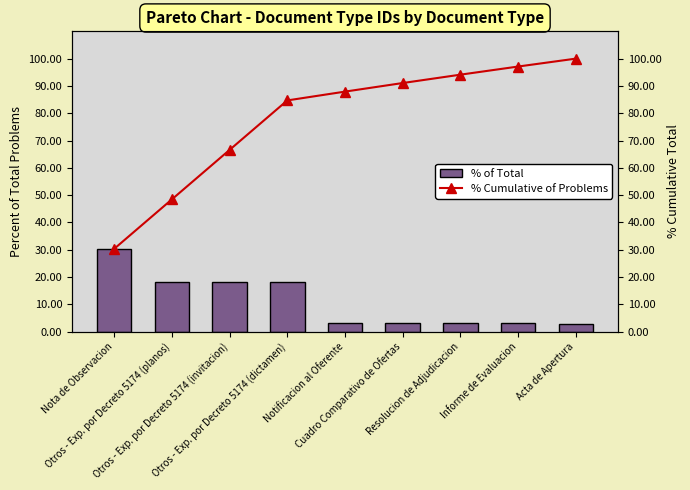

Which category has the lowest value in the % Cumulative of Problems series?

Nota de Observacion